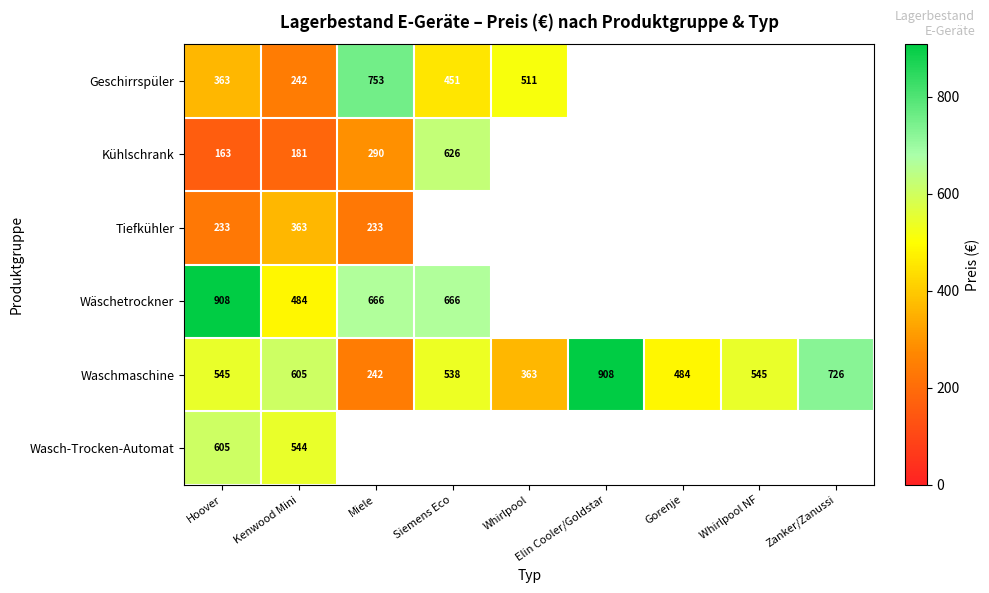

Is it true that Geschirrspüler equals 363 at Hoover?

True